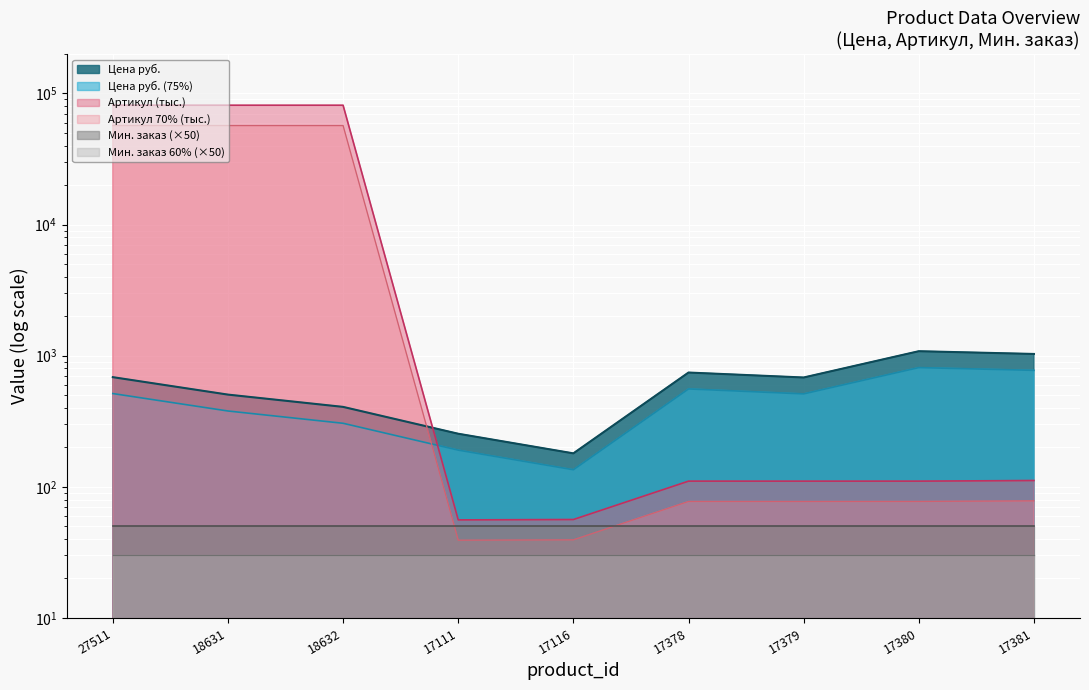

What is the sum of all Артикул values?

244340.8